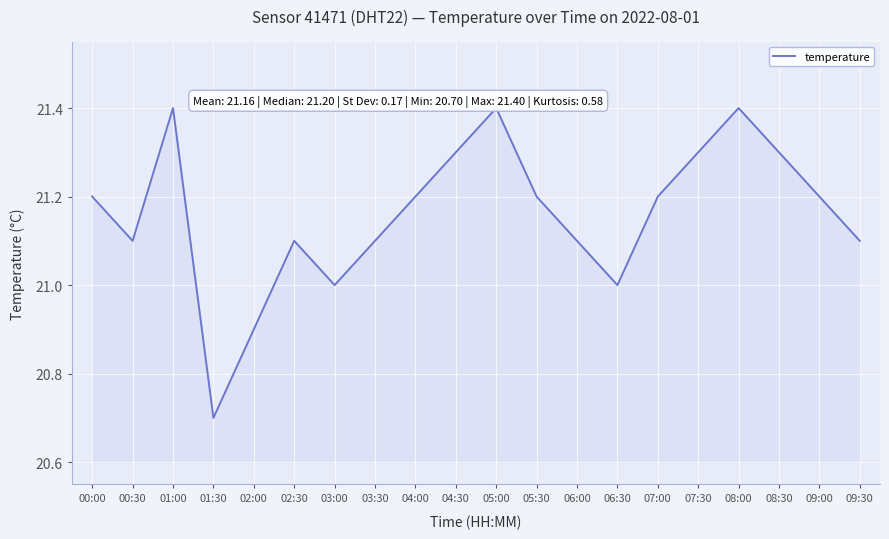

The value at 08:30 is 21.3. True or false?

True